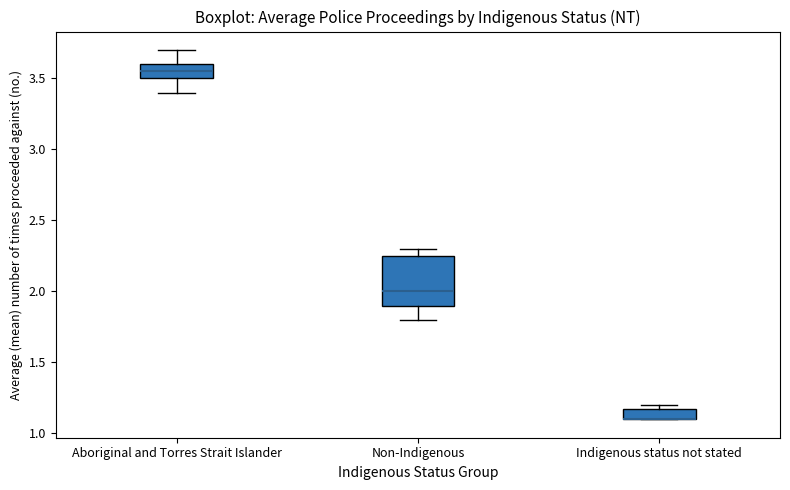

Which box is the tallest, from its lower edge to its upper edge?

Non-Indigenous